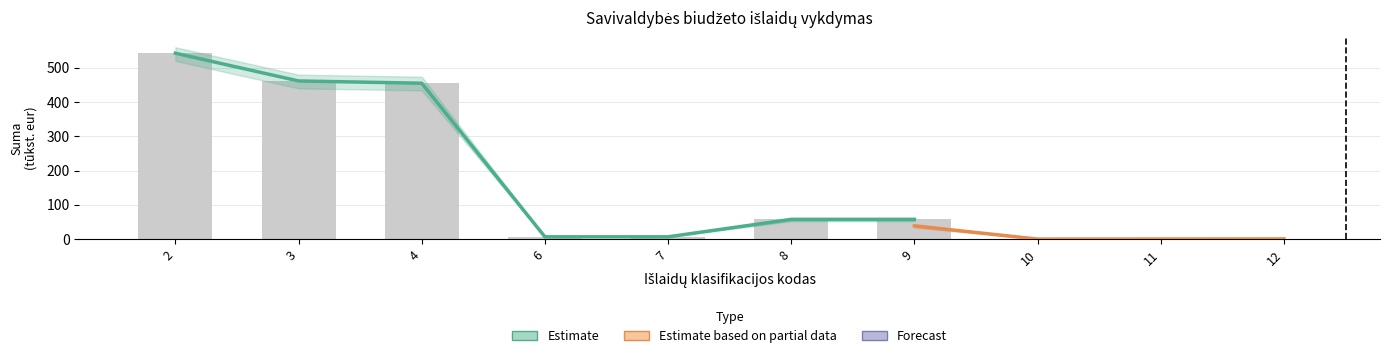

Count the number of data series in this chart.

3